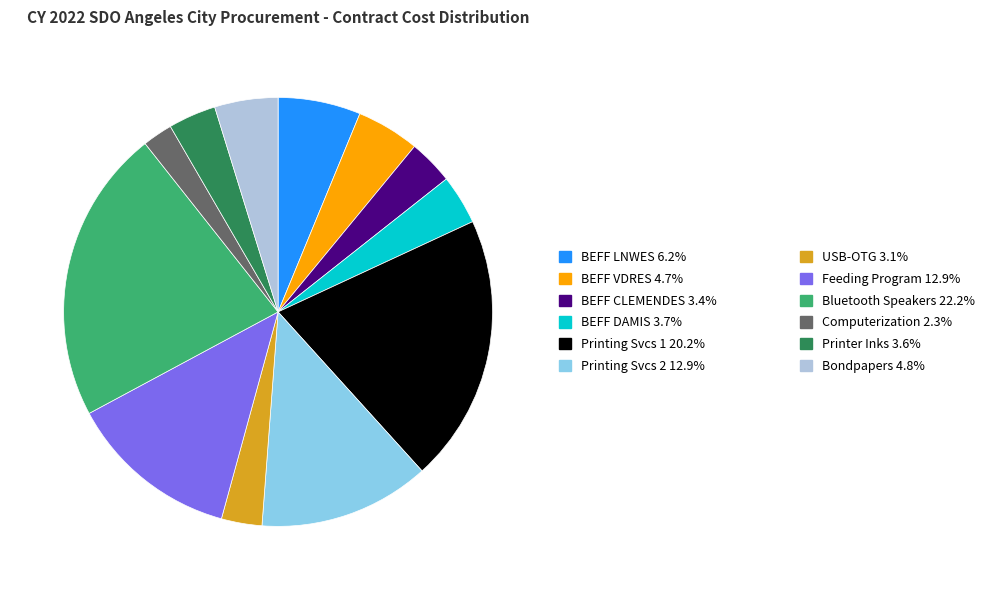

Is there any slice that represents more than half of the pie?

No